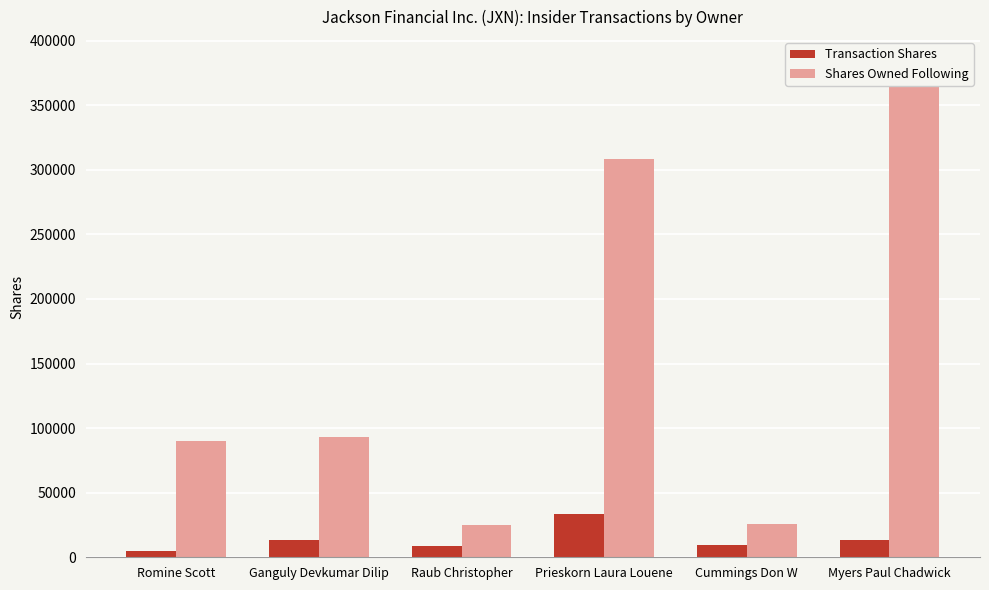

List the series in order of their overall mean, lowest first.

Transaction Shares, Shares Owned Following